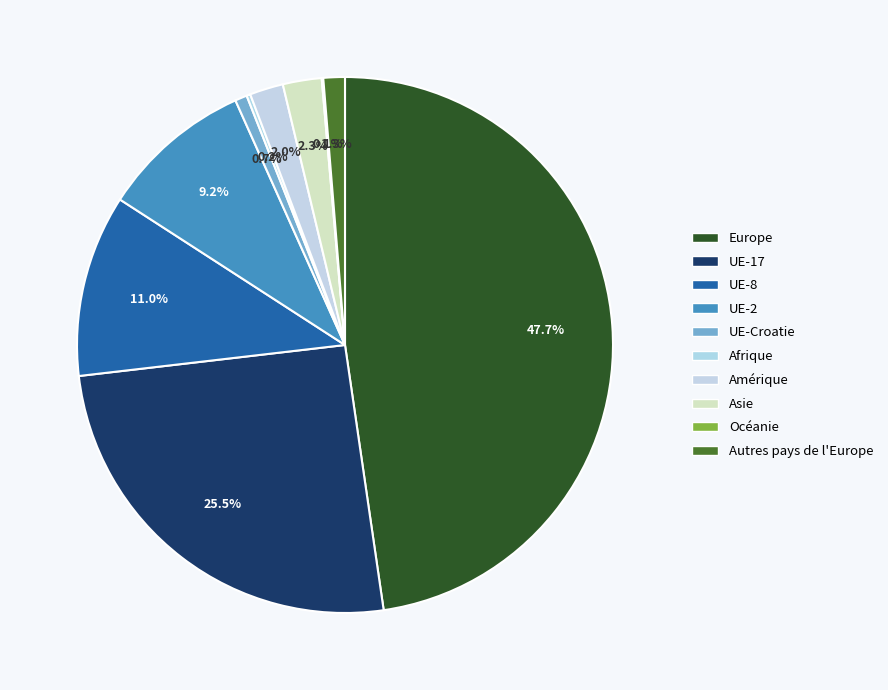

What is the smallest slice in the pie chart?

Océanie